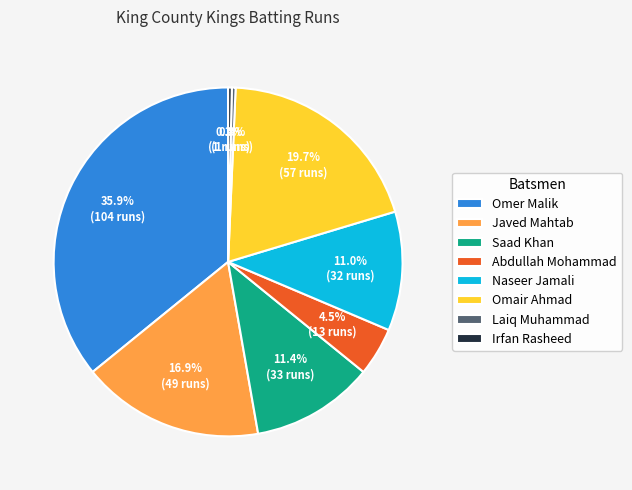

To the nearest percent, what is the difference between the Saad Khan and Javed Mahtab slice percentages?

6%